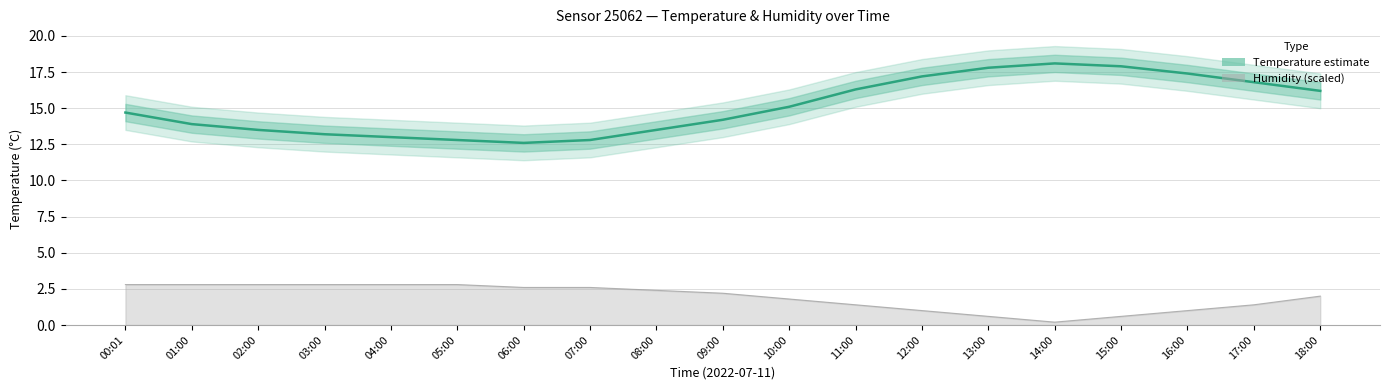

What is the greatest value displayed?

18.1